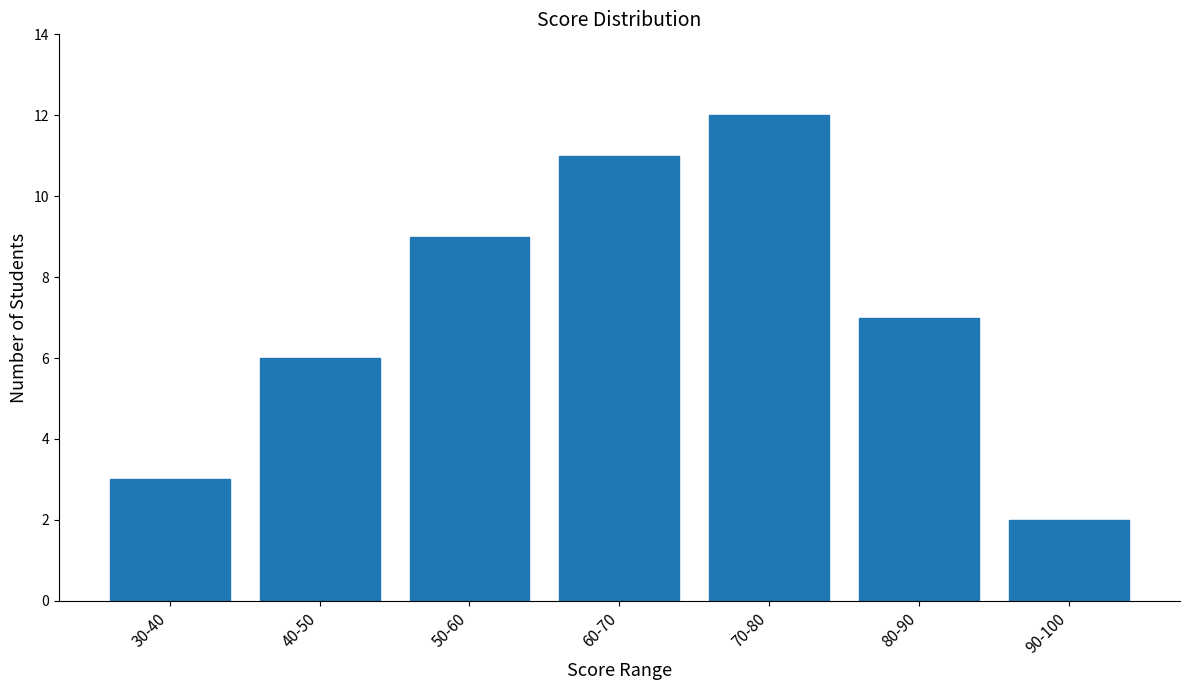

Reading left to right, what are all the values shown in this chart?

30-40=3	40-50=6	50-60=9	60-70=11	70-80=12	80-90=7	90-100=2